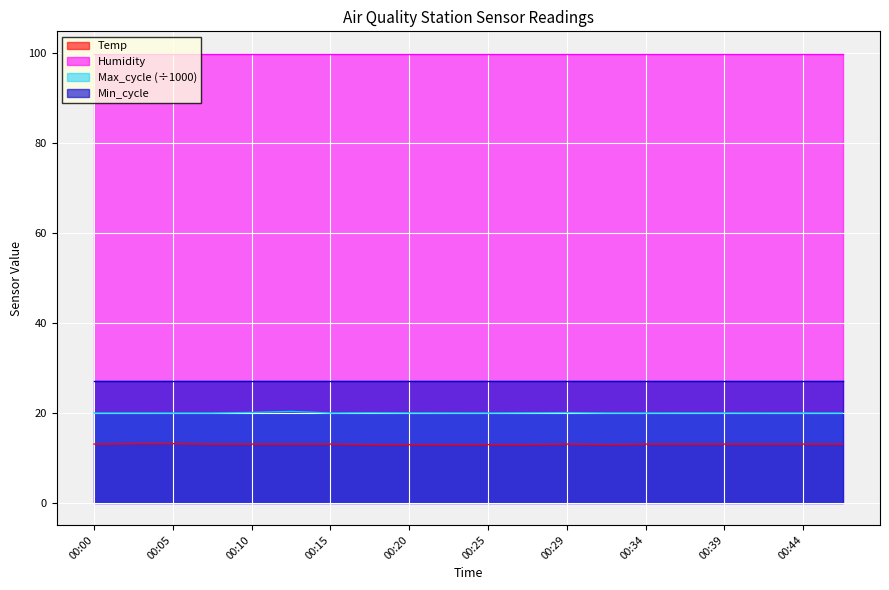

True or false: Temp and Max_cycle intersect in this chart.

False